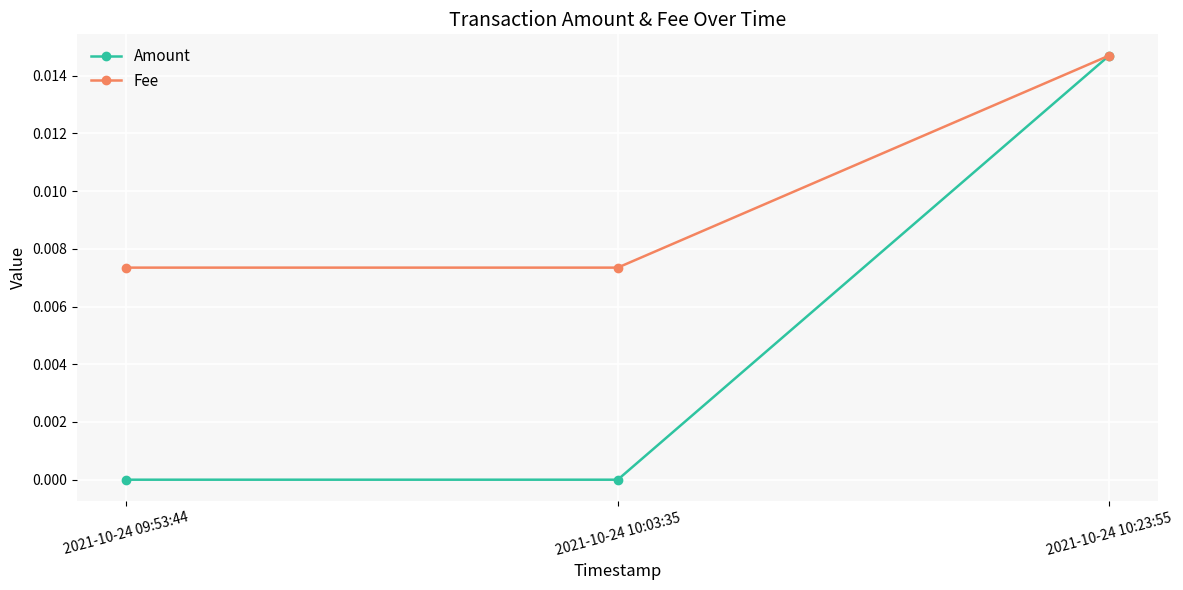

Rank the series by their average value, from lowest to highest.

Amount, Fee